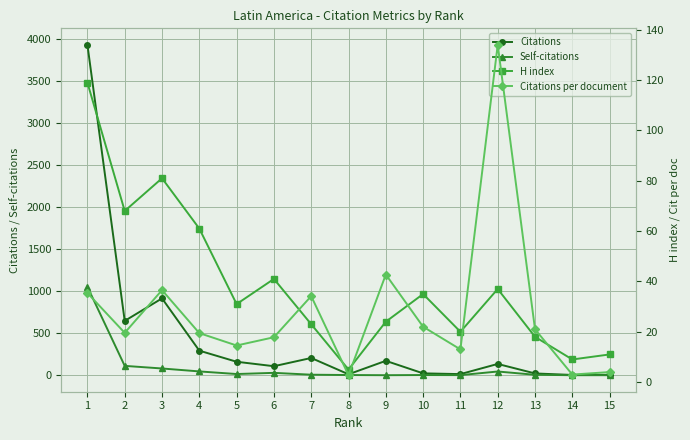

Which category has the lowest value in the H index series?

8